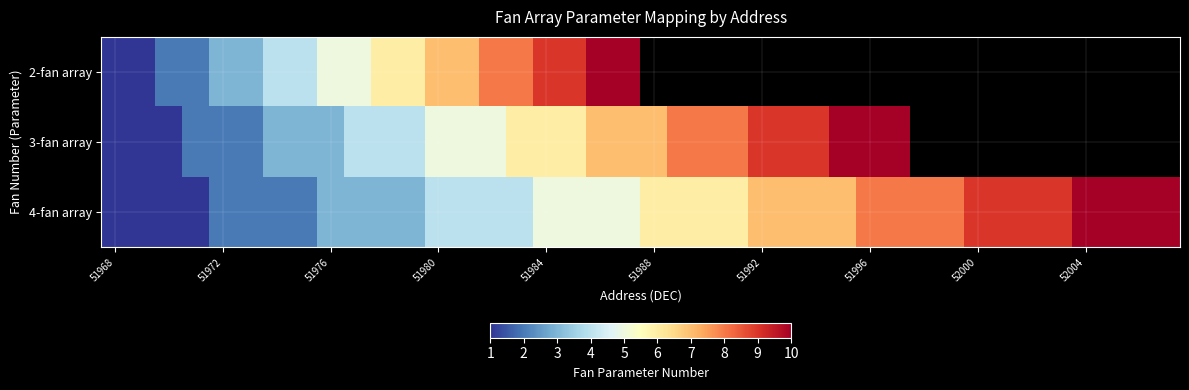

What is the maximum value shown in the chart?

10.0